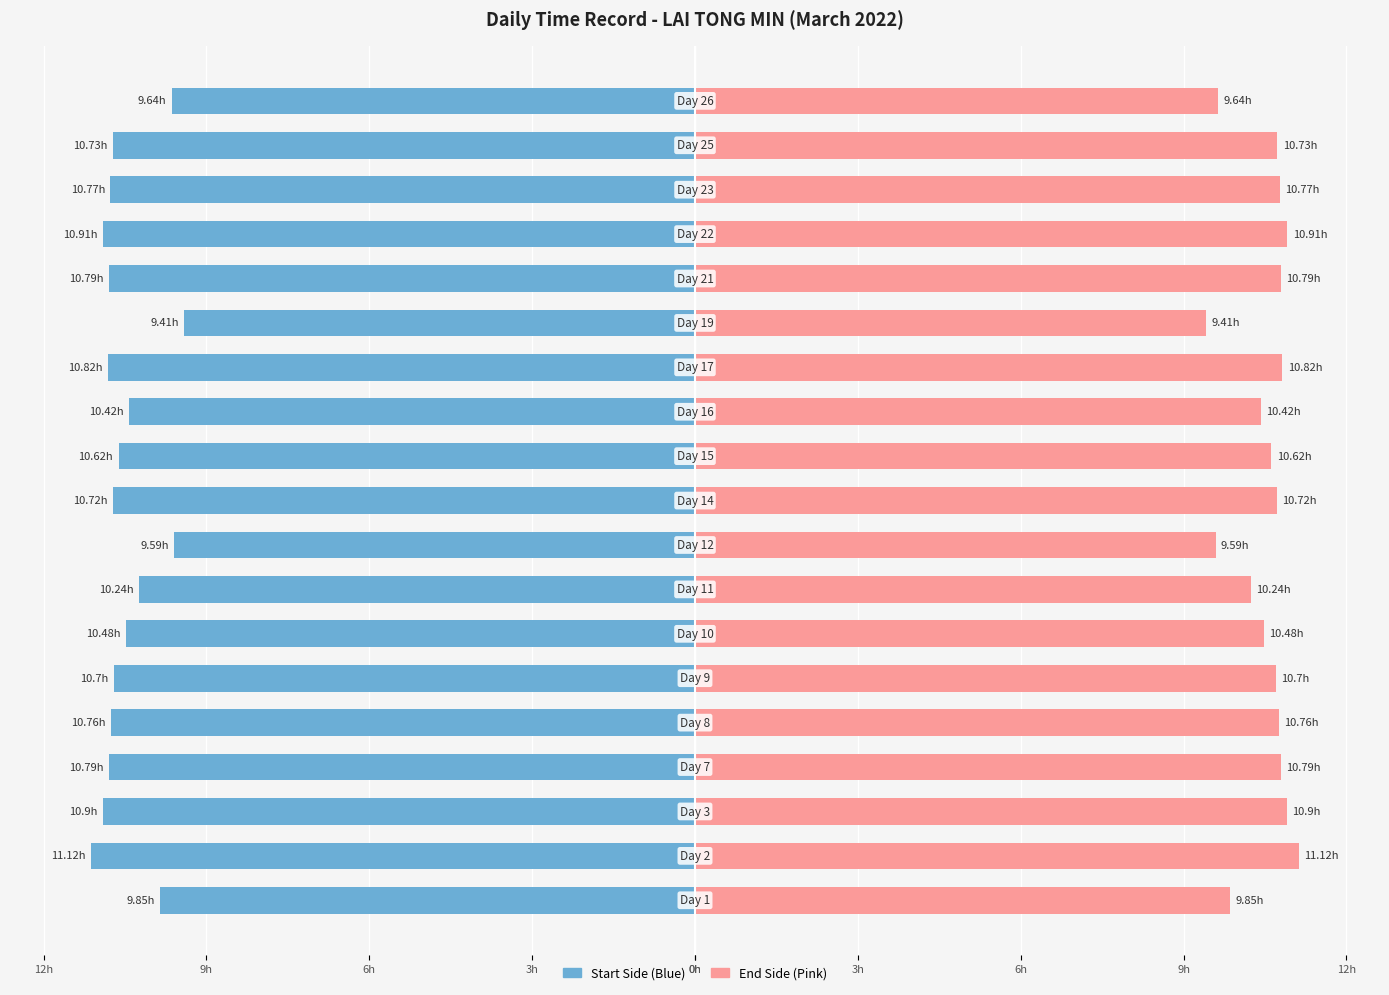

Does the chart contain stacked bars?

No